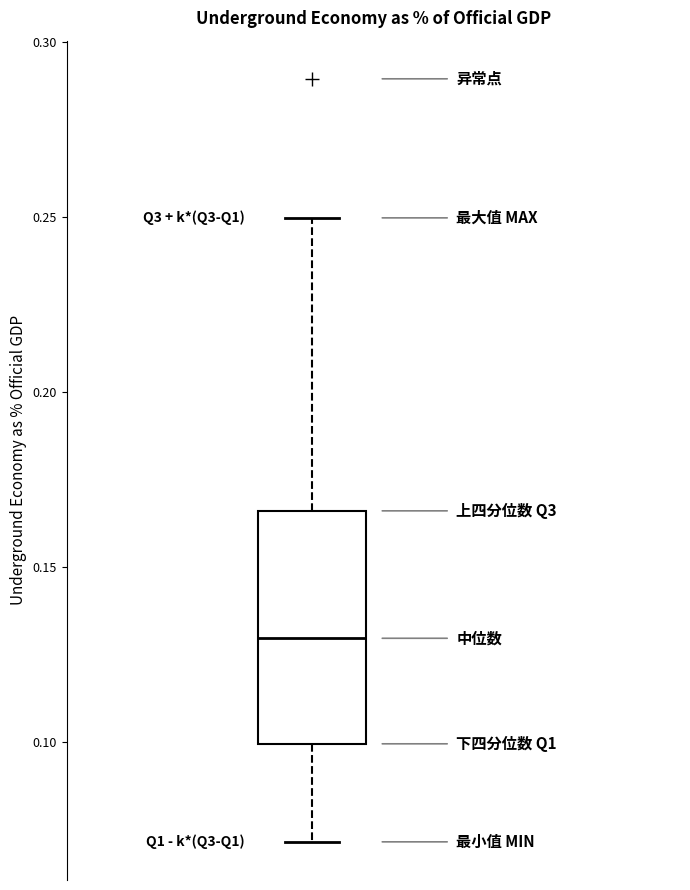

Where does the upper whisker of the box end on the y-axis? The values are not printed on the chart, so give them approximately, as read against the axis.

0.250